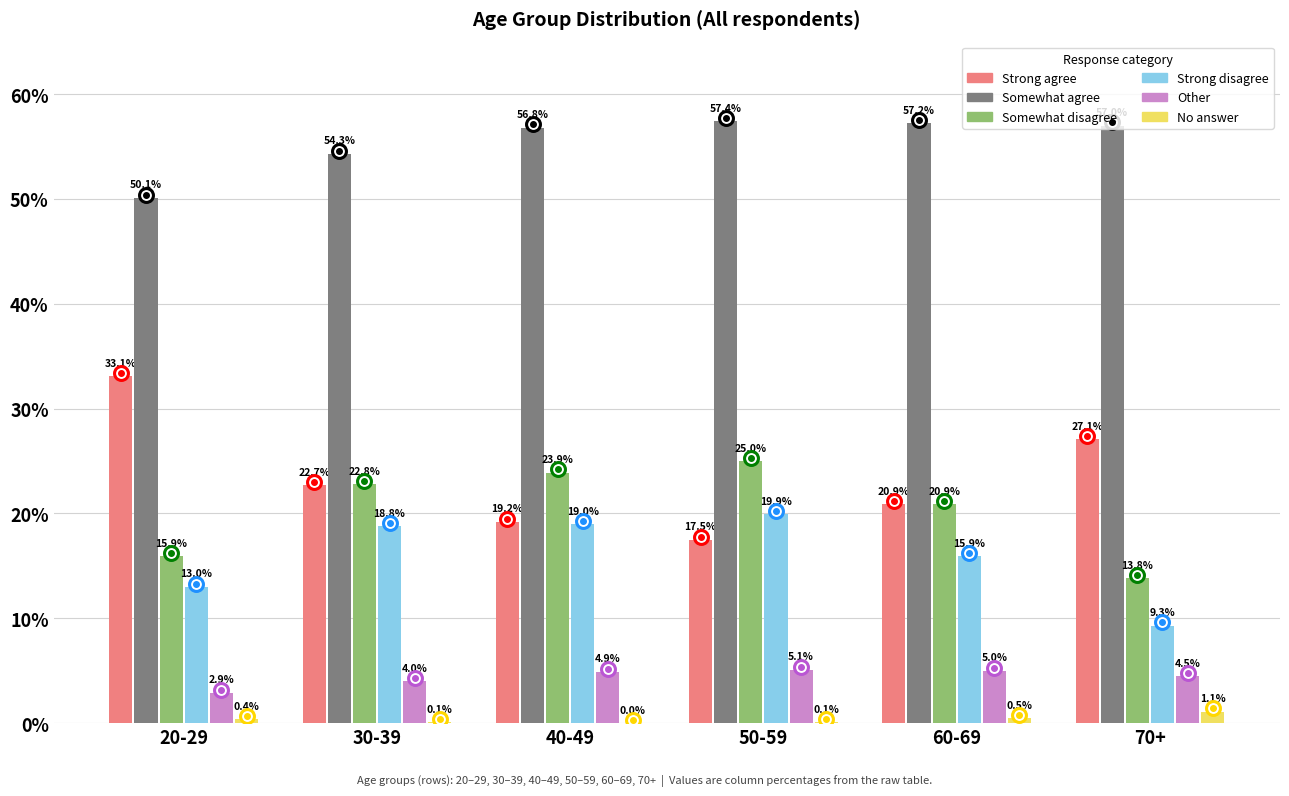

Which series changed the most between 30-39 and 70+?

Strong disagree